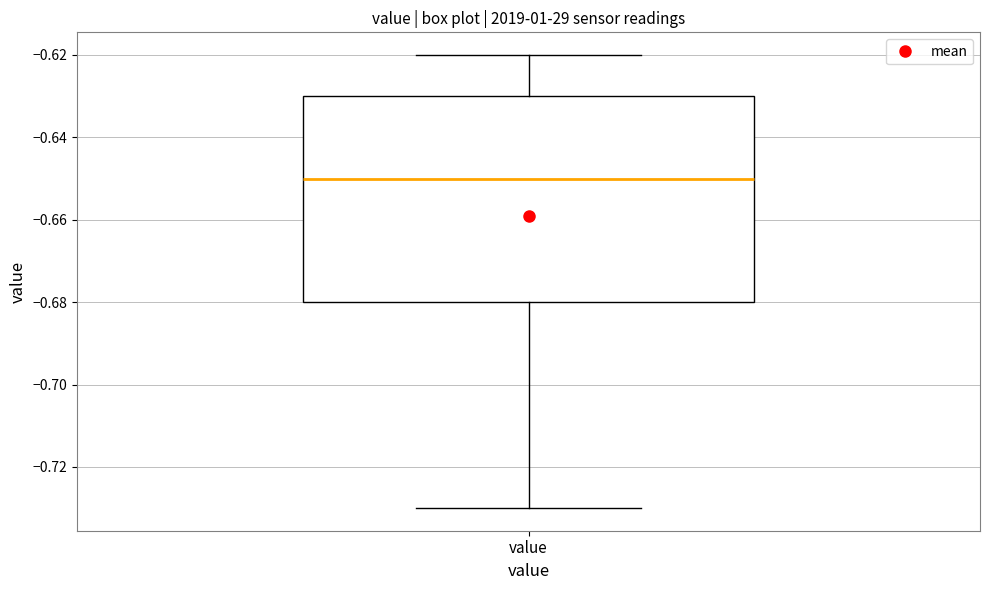

Where does the lower whisker of the box for value end on the y-axis? The values are not printed on the chart, so give them approximately, as read against the axis.

-0.73